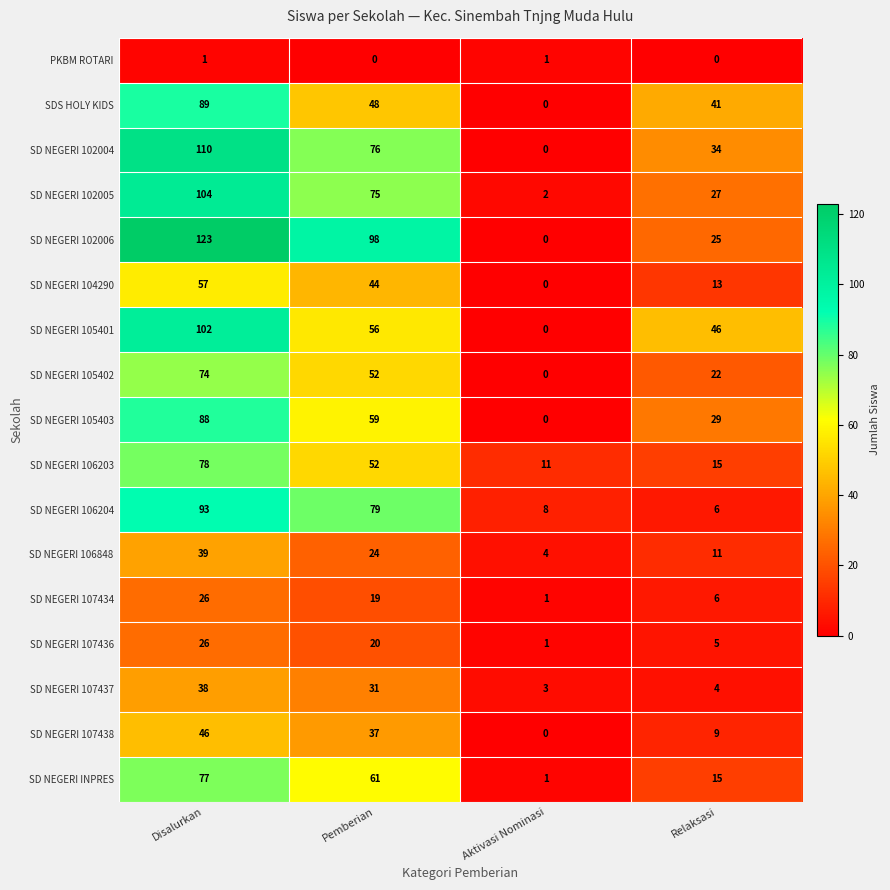

Which series changed the most between Disalurkan and Pemberian?

SD NEGERI 105401